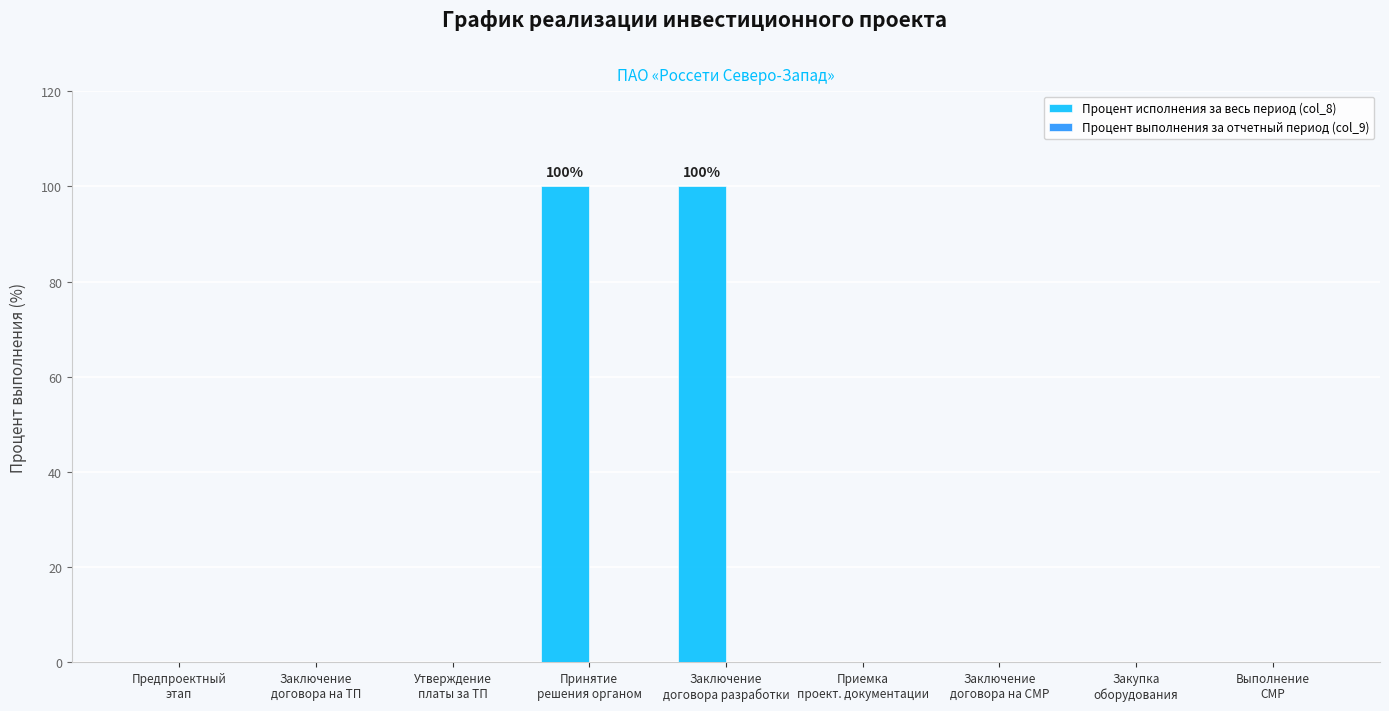

What is the sum of all values?

200